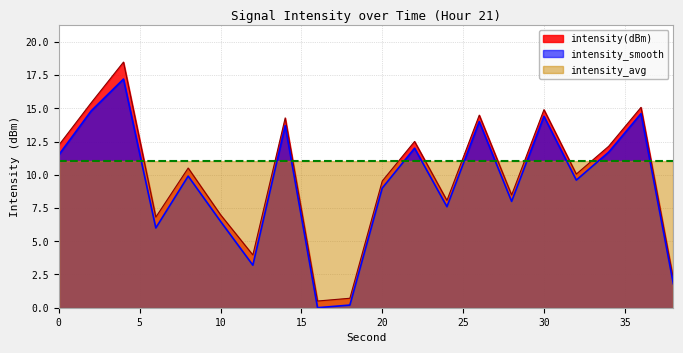

At which category is the sum across all series the highest?

4